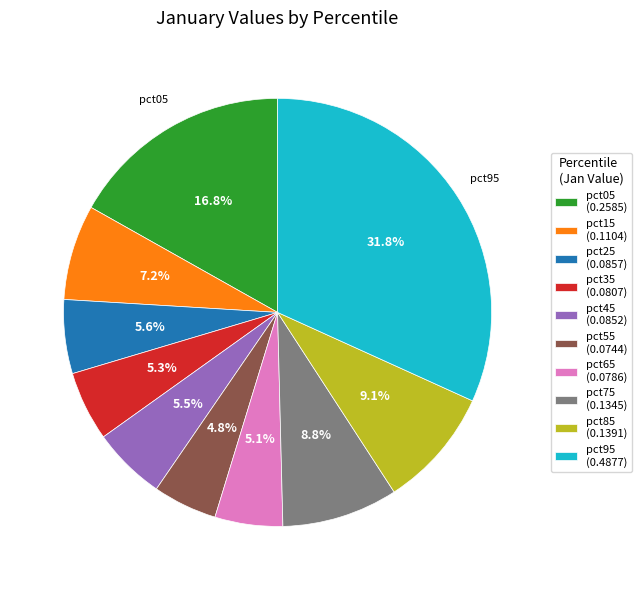

What is the total percentage of pct05 (0.2585) and pct95 (0.4877)?

48.6%